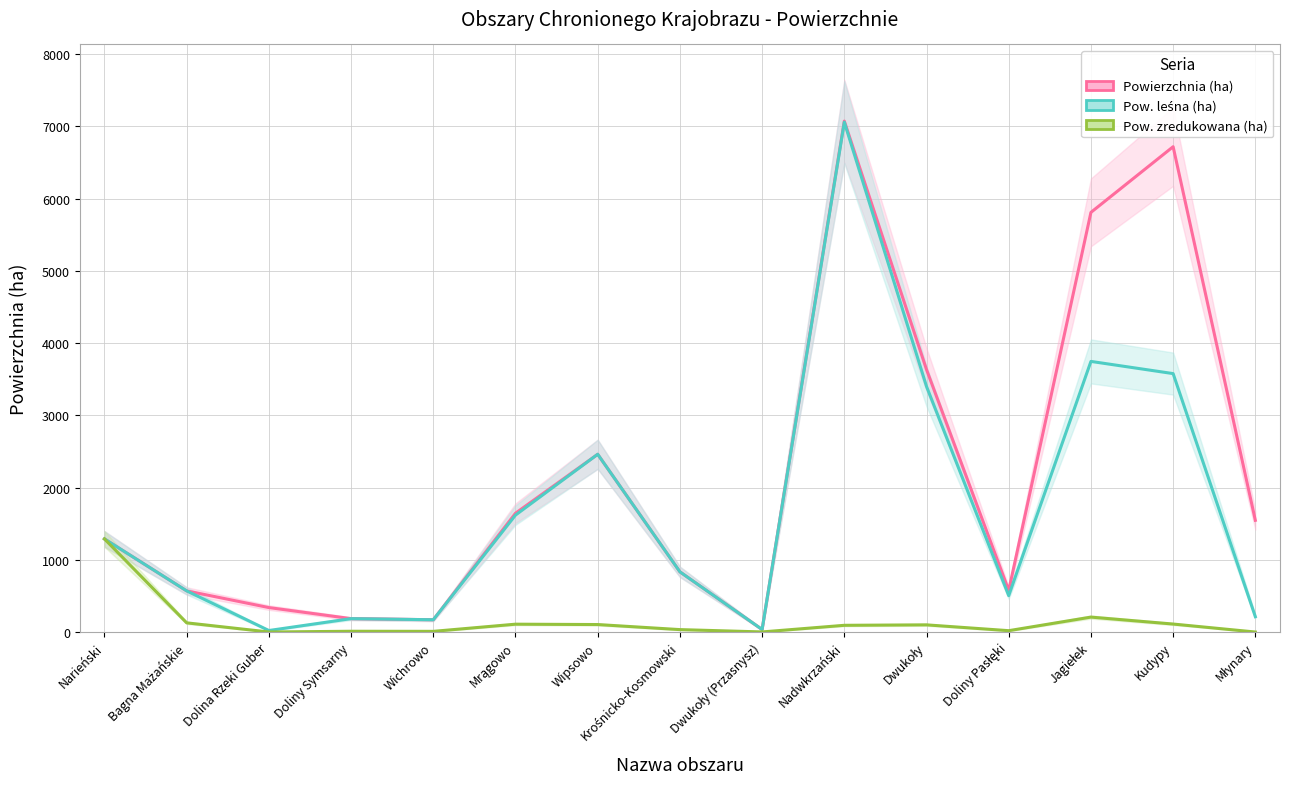

The value of Powierzchnia (ha) at Mrągowo is 1644.2. True or false?

True